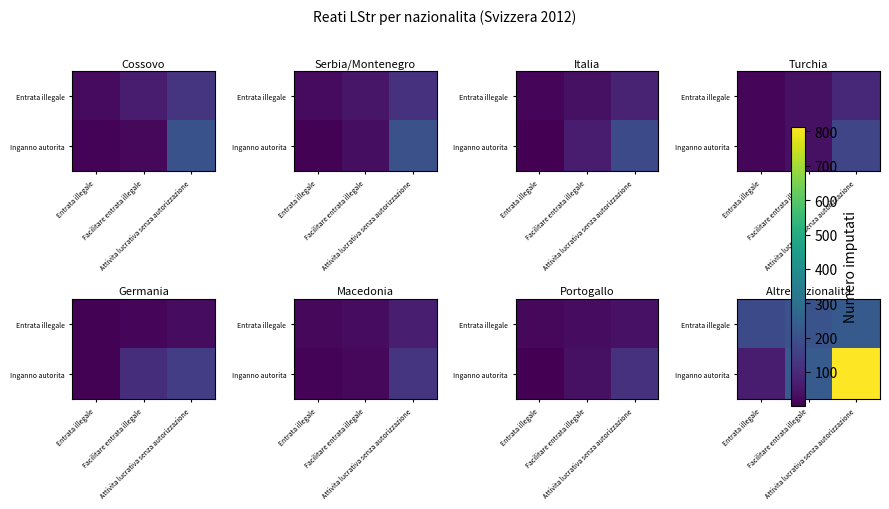

List the series in order of their peak value, highest first.

Inganno autorita, Entrata illegale